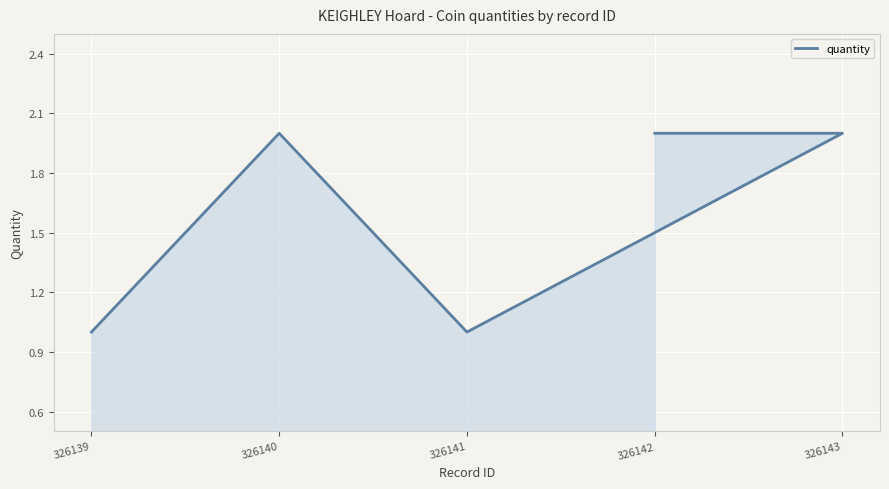

Where is the first local maximum?

326140